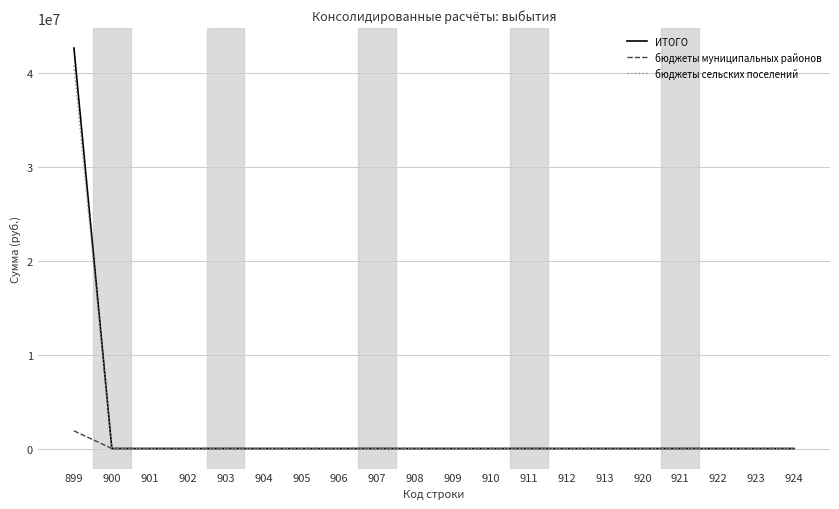

What is the difference between the highest and lowest values at 899?

40800453.0